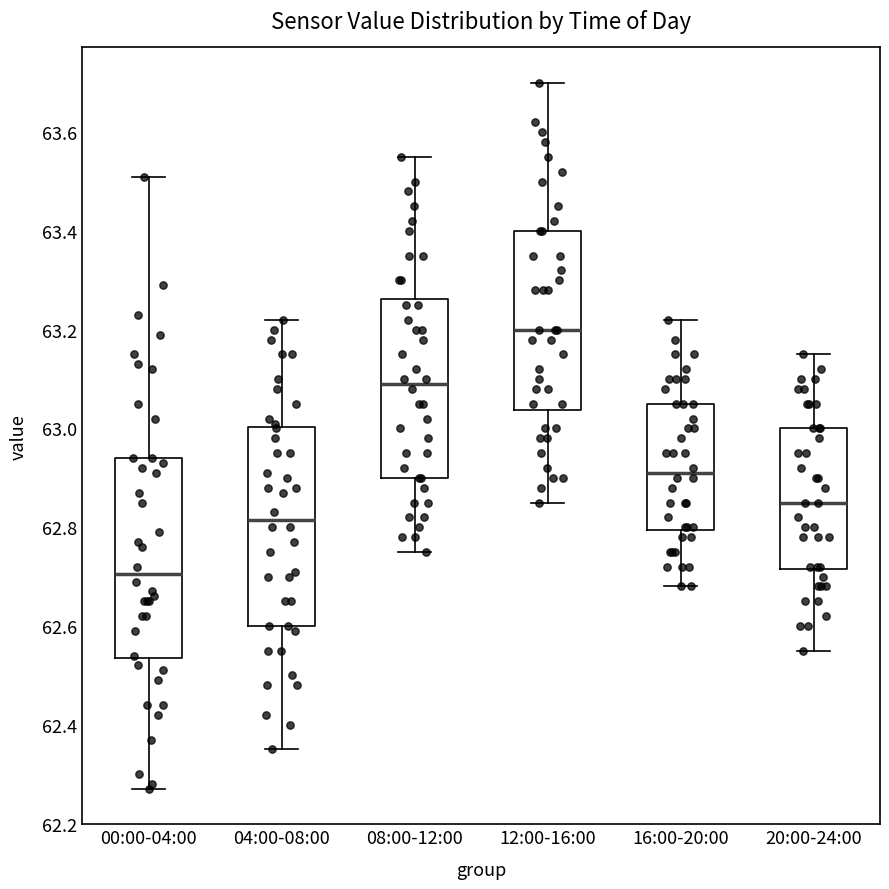

Which box has the lowest median line?

00:00-04:00